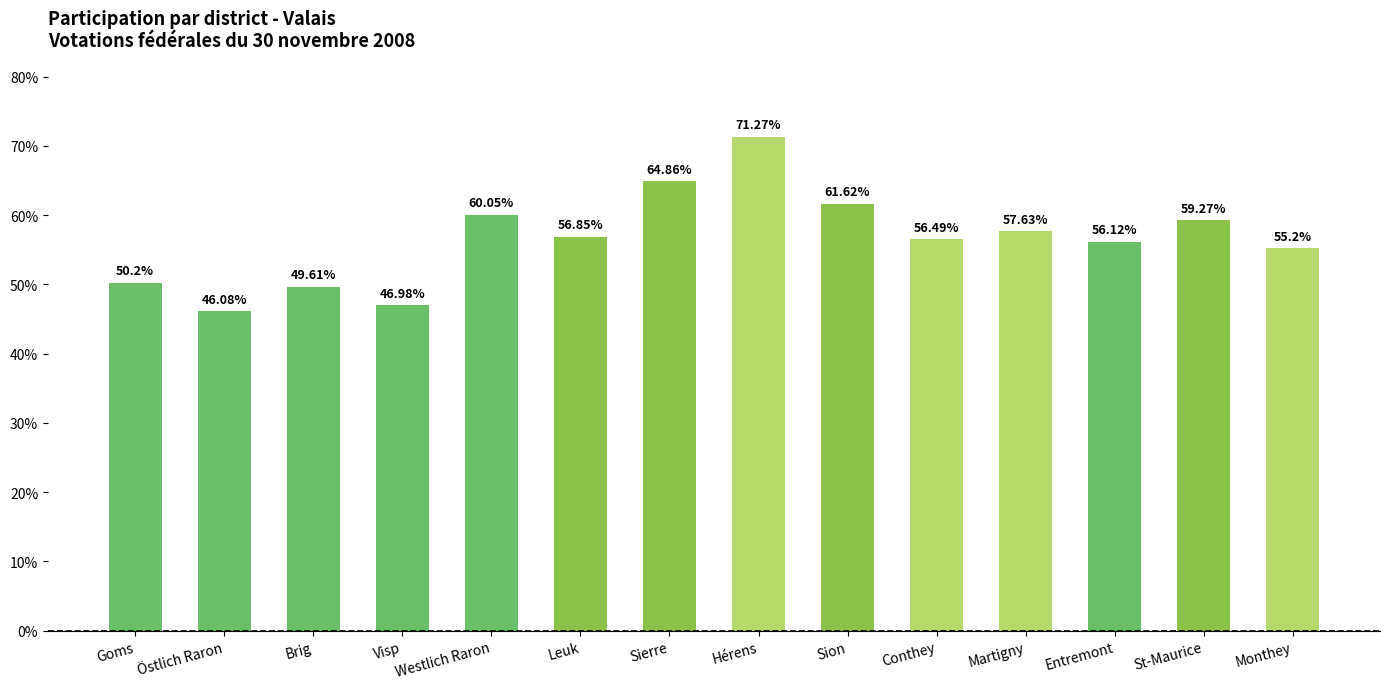

What is the difference between the values at Entremont and Leuk?

0.7